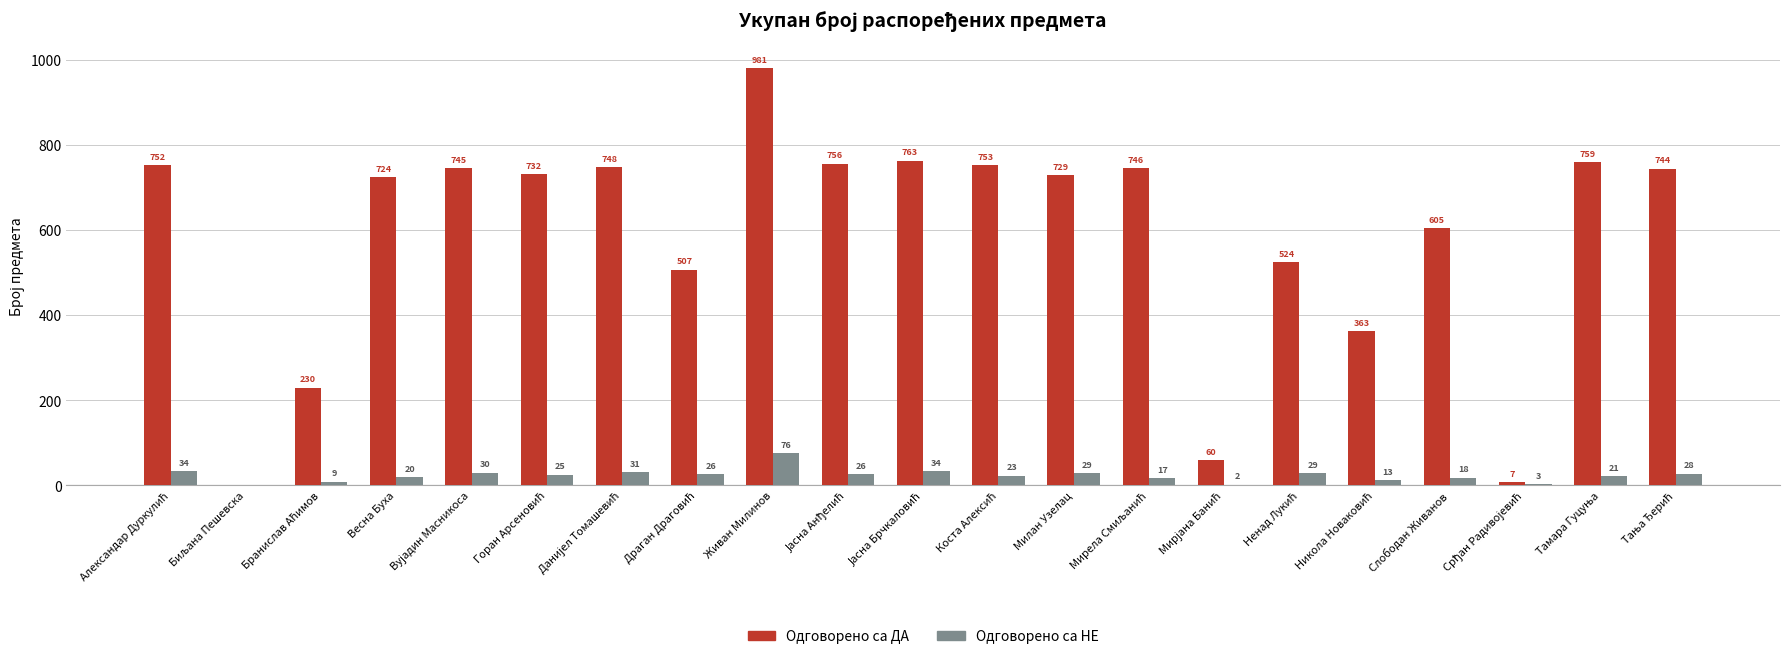

What is the maximum value shown in the chart?

981